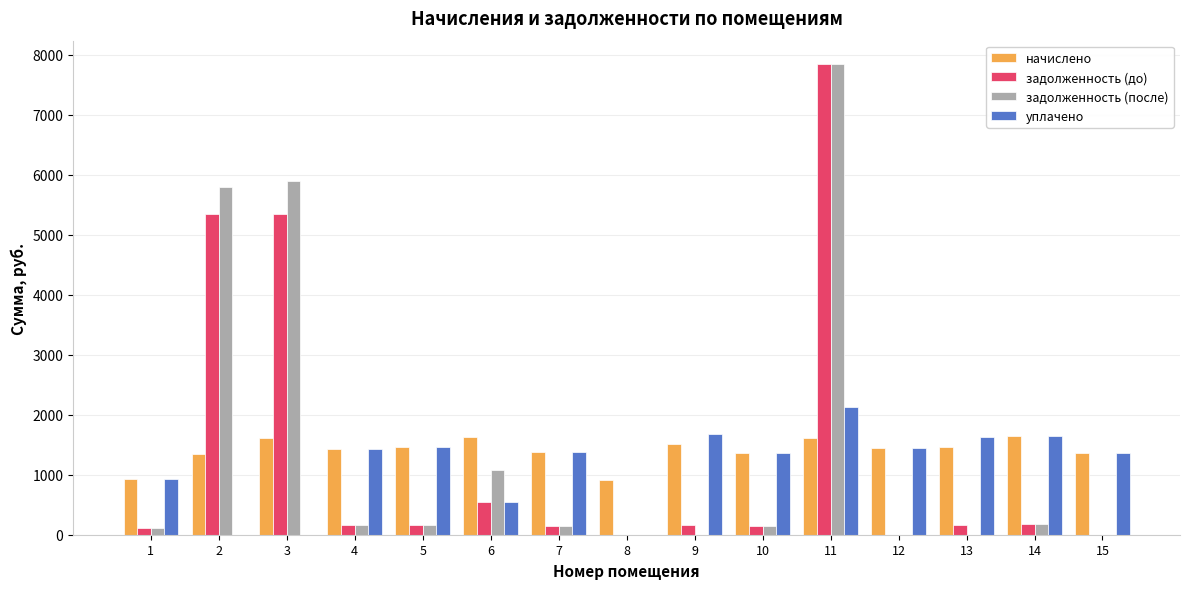

Which series changed the most between 8 and 10?

уплачено